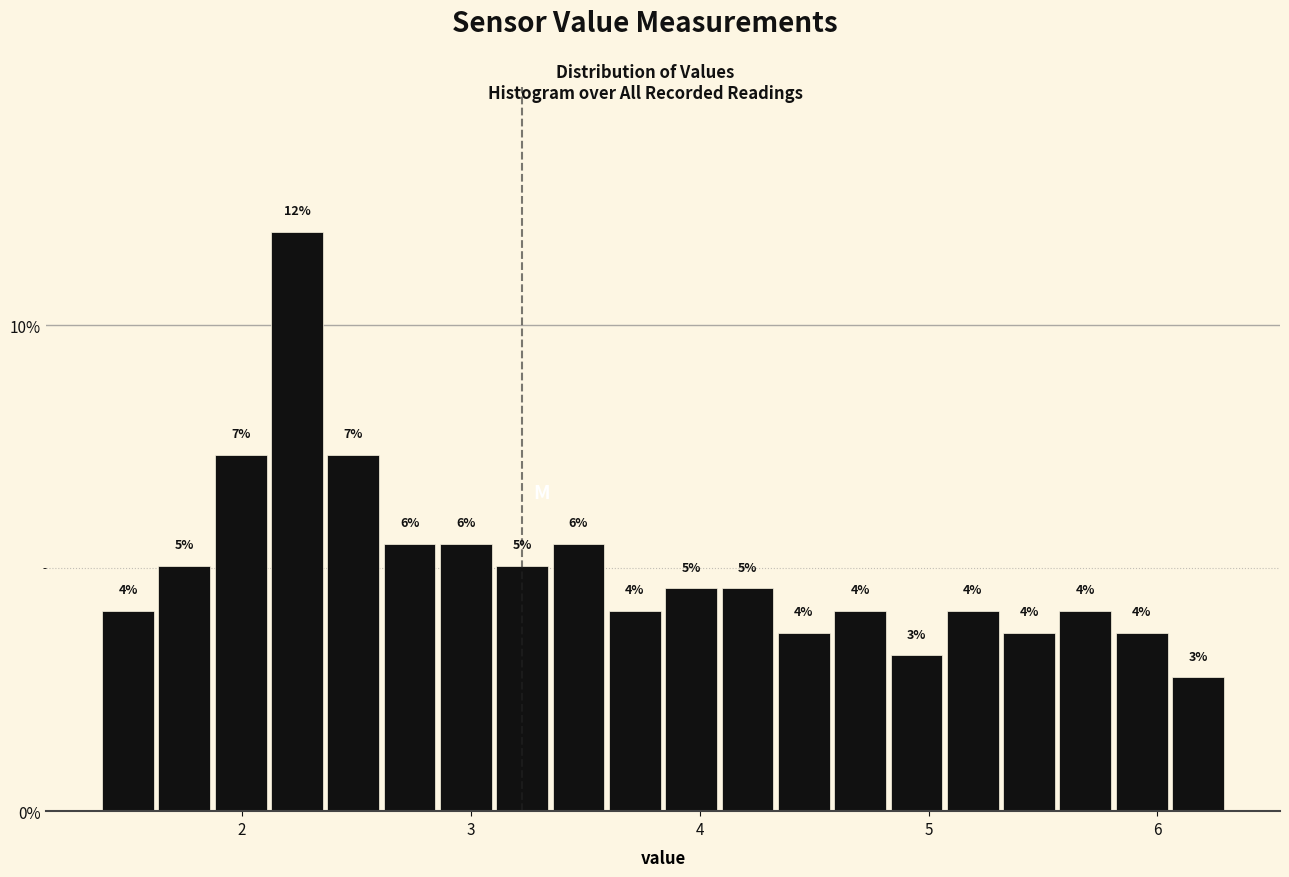

Around what value on the x-axis is the tallest bar? Give the approximate position of its centre, as read against the axis.

2.2